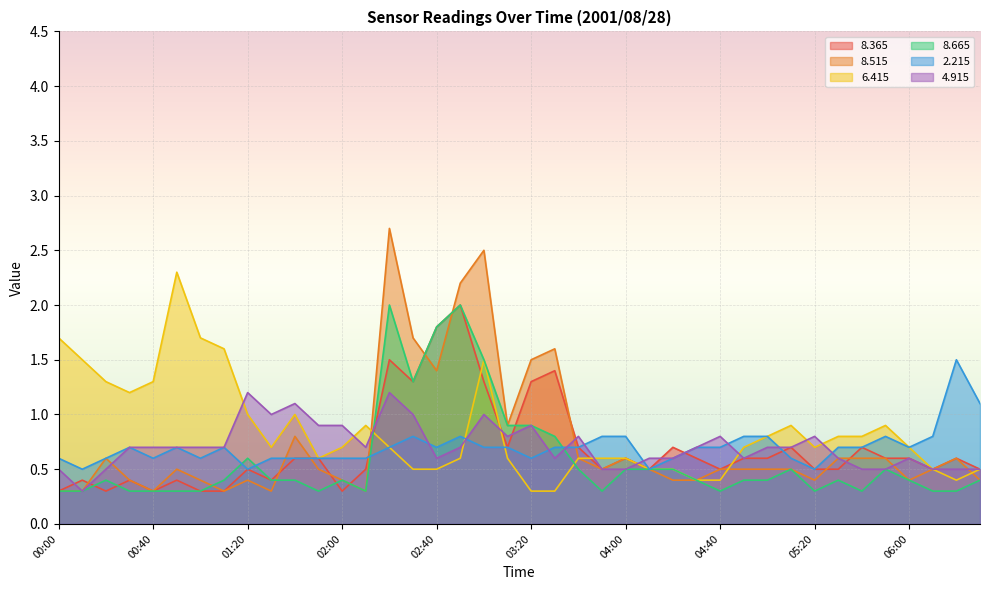

At how many categories does at least one series exceed 2?

4